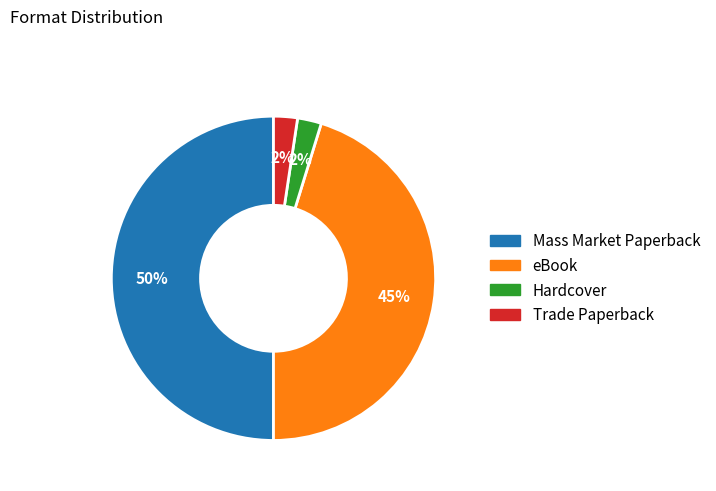

To the nearest percent, what is the difference between the eBook and Mass Market Paperback slice percentages?

5%